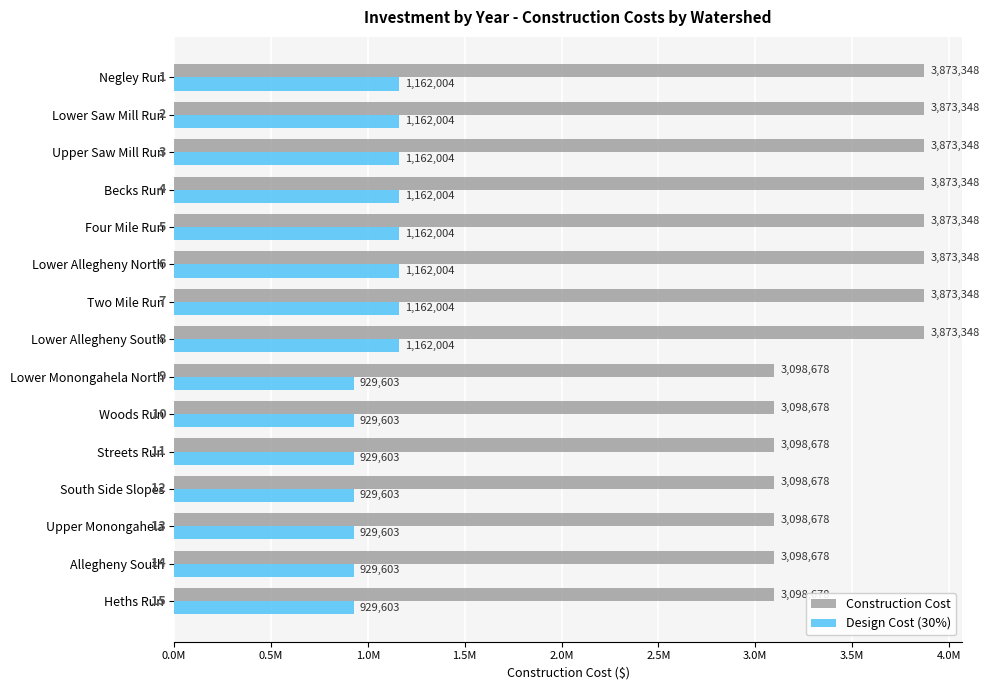

Which series has the widest spread of values?

Construction Cost